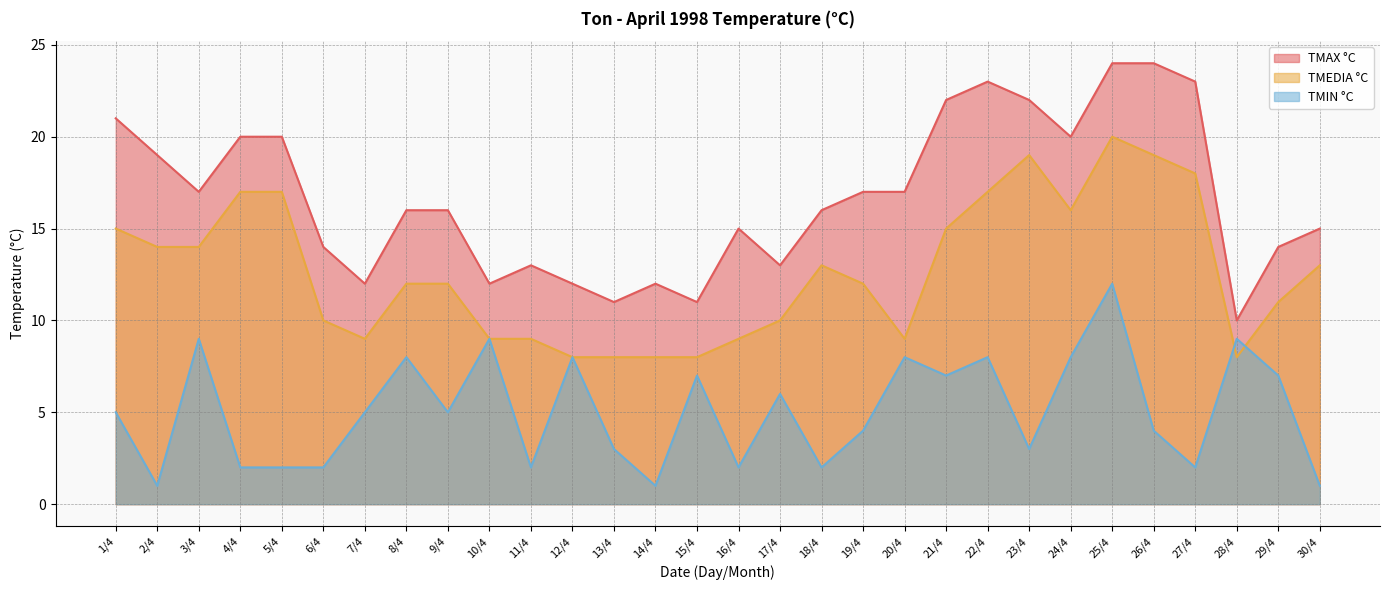

What is the sum of all TMIN °C values?

152